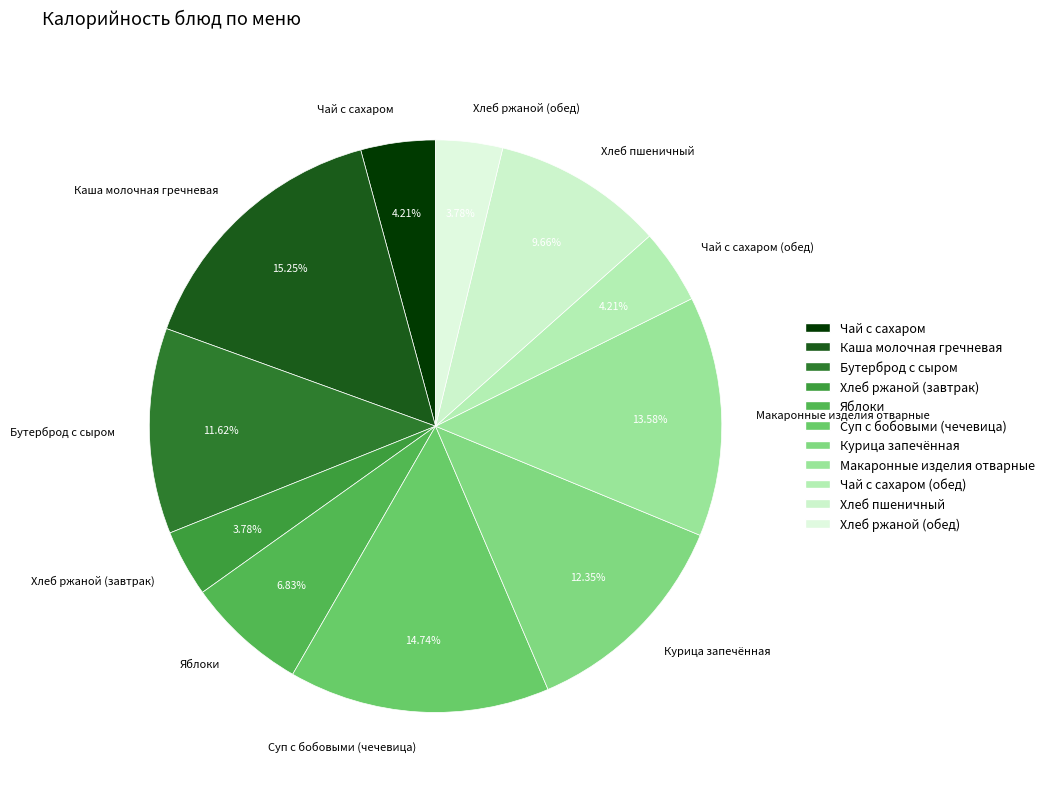

Is the sum of Макаронные изделия отварные and Хлеб ржаной (завтрак) greater than half?

No